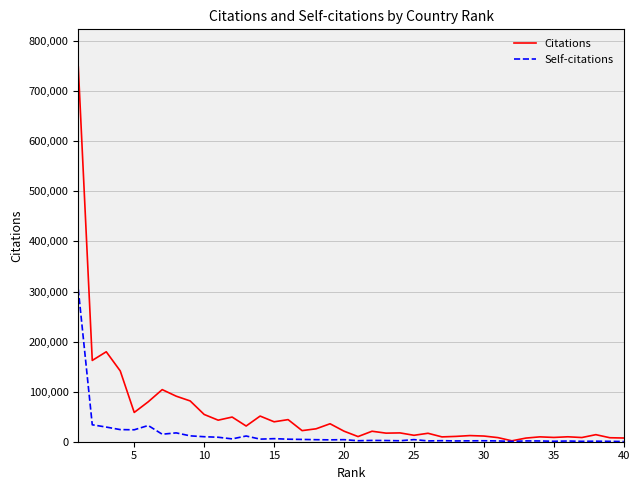

What is the highest value of the Self-citations series?

304478